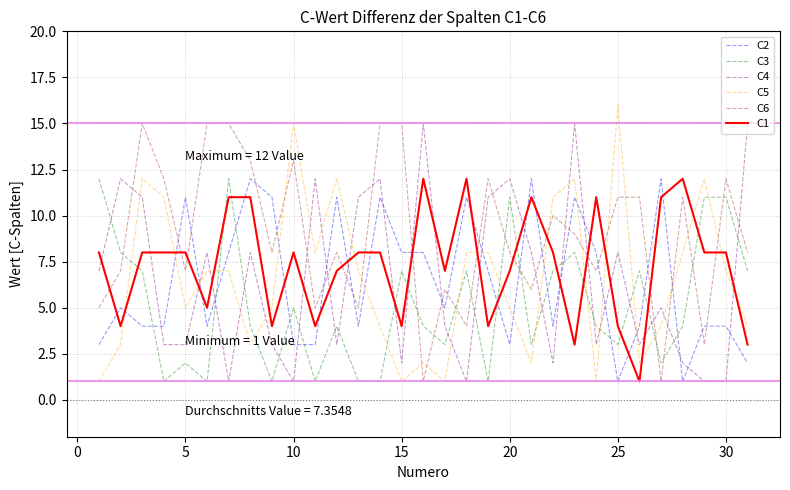

What is the difference between the maximum and minimum values in the C4 series?

14